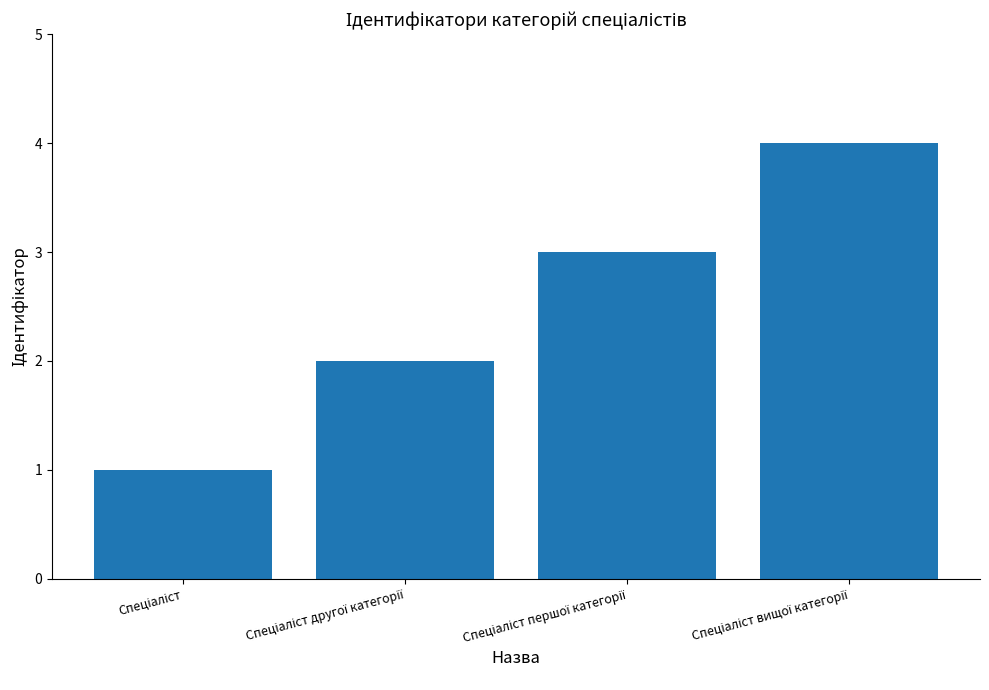

What is the sum of all values?

10